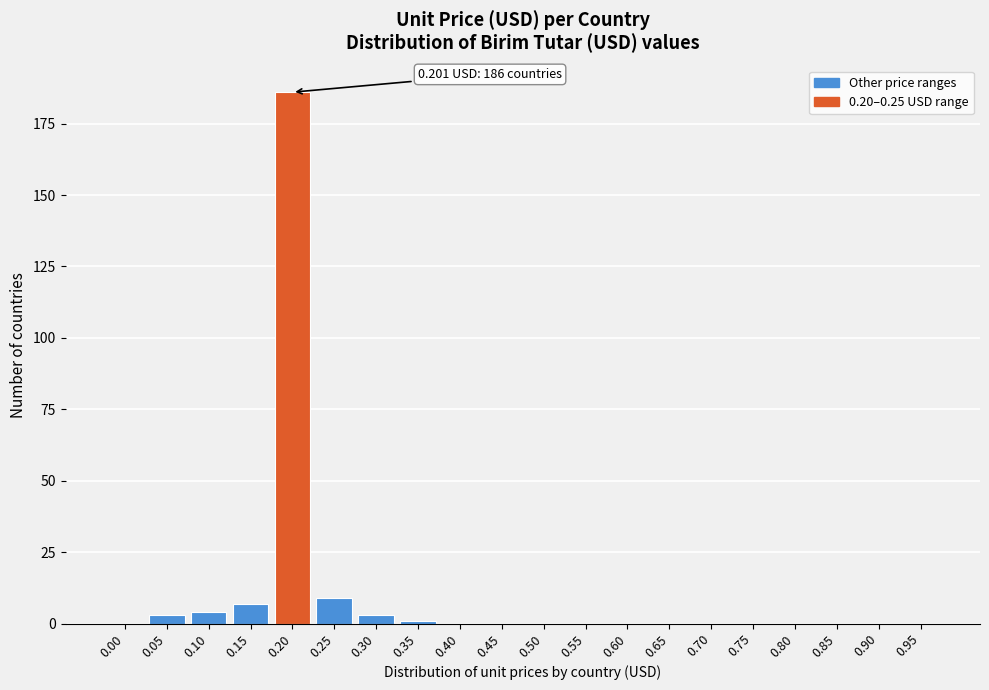

Reading left to right, transcribe all the data shown in this chart.

0.00=0	0.05=3	0.10=4	0.15=7	0.20=186	0.25=9	0.30=3	0.35=1	0.40=0	0.45=0	0.50=0	0.55=0	0.60=0	0.65=0	0.70=0	0.75=0	0.80=0	0.85=0	0.90=0	0.95=0